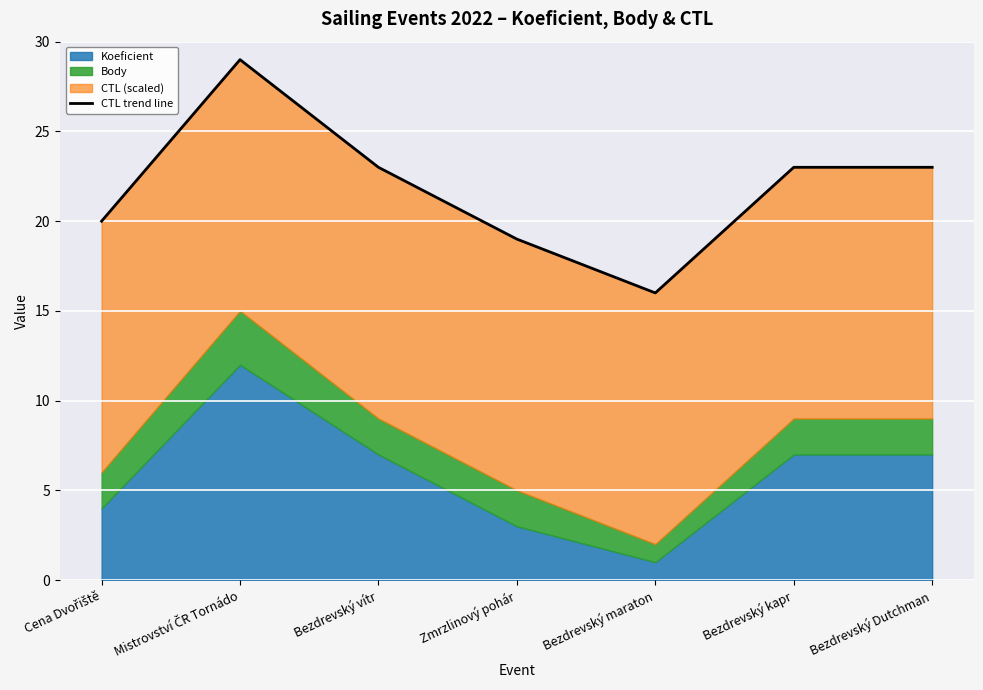

What position from the right is Zmrzlinový pohár?

4